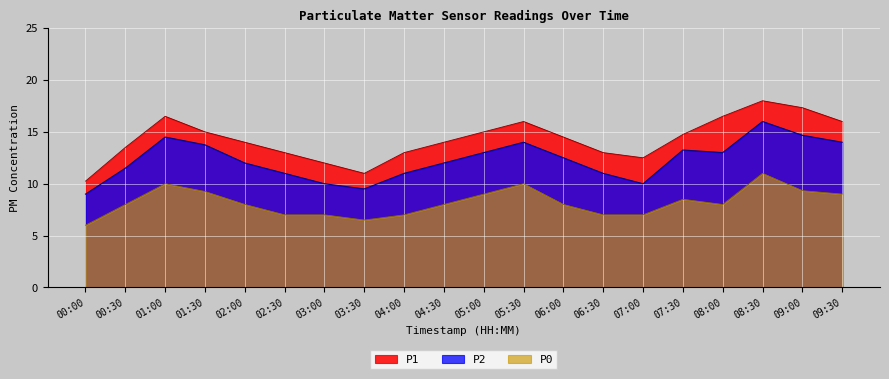

In P2, how many points are higher than both neighbors (excluding endpoints)?

4